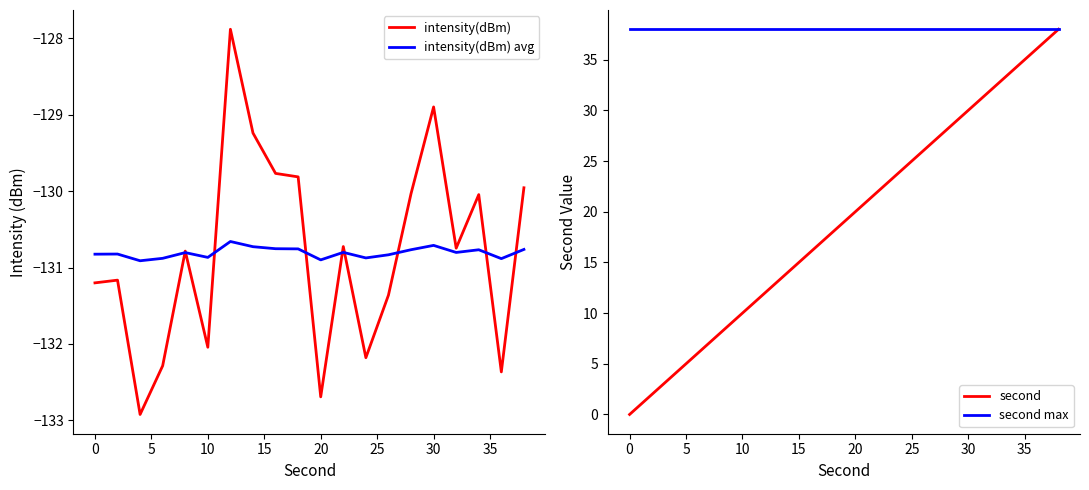

True or false: intensity(dBm) avg and second cross at least once.

False